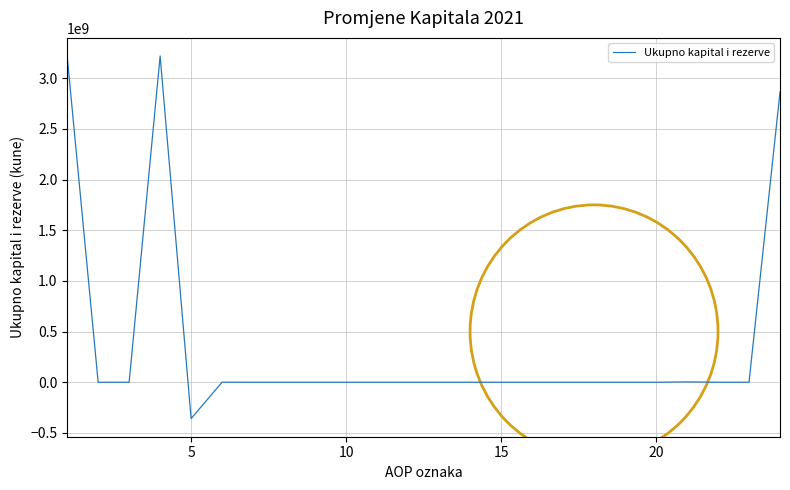

What is the smallest value displayed?

-358805791